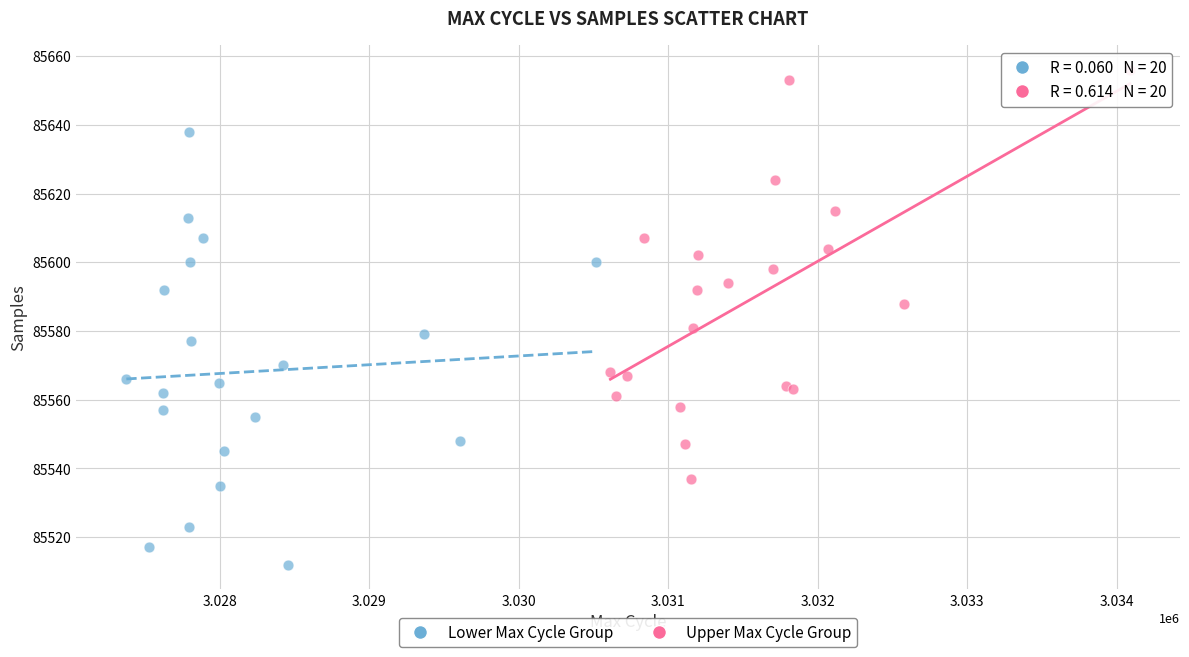

Which series contains the highest Y value?

Upper Max Cycle Group